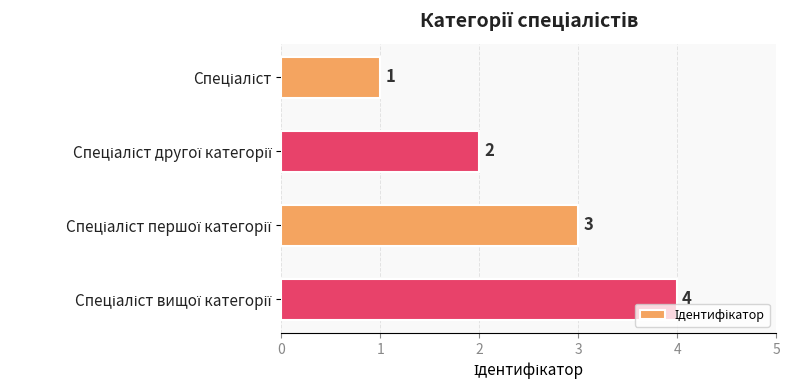

Are the bars horizontal?

Yes